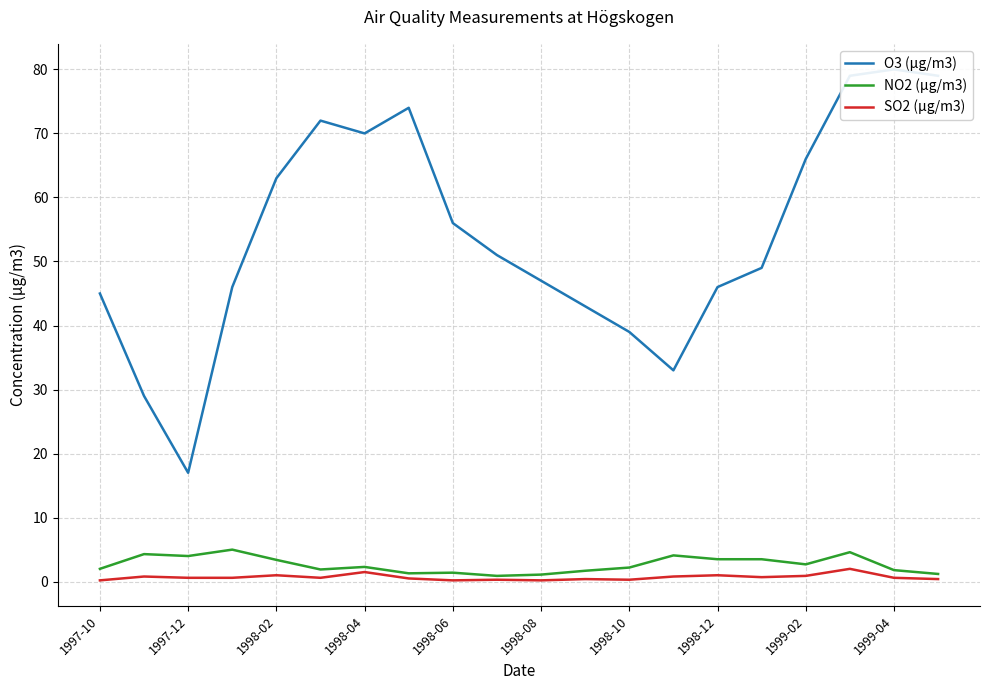

How many values in the O3 (µg/m3) series are below 51?

10